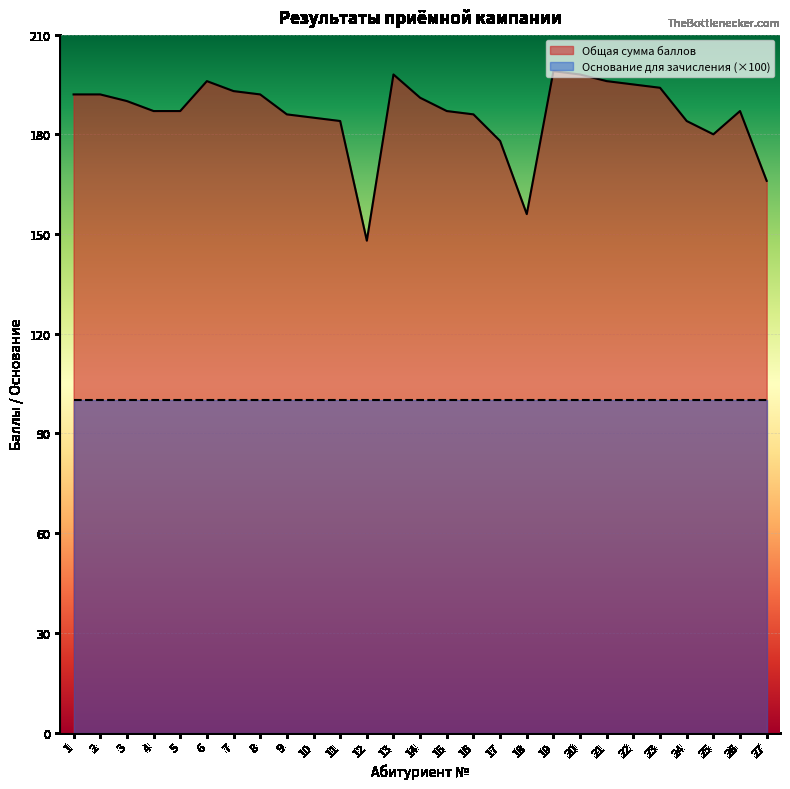

List the labels in order of value, smallest first.

12, 18, 27, 17, 25, 11, 24, 10, 9, 16, 4, 5, 15, 26, 3, 14, 1, 2, 8, 7, 23, 22, 6, 21, 13, 20, 19